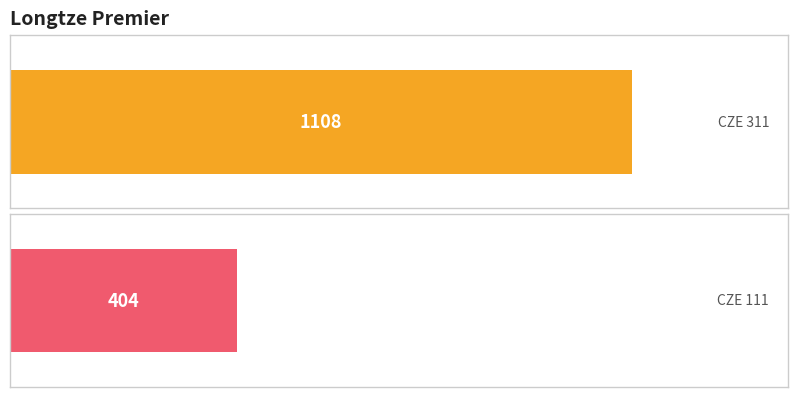

Reading right to left, list all the values displayed in this chart.

CZE 111=404	CZE 311=1108